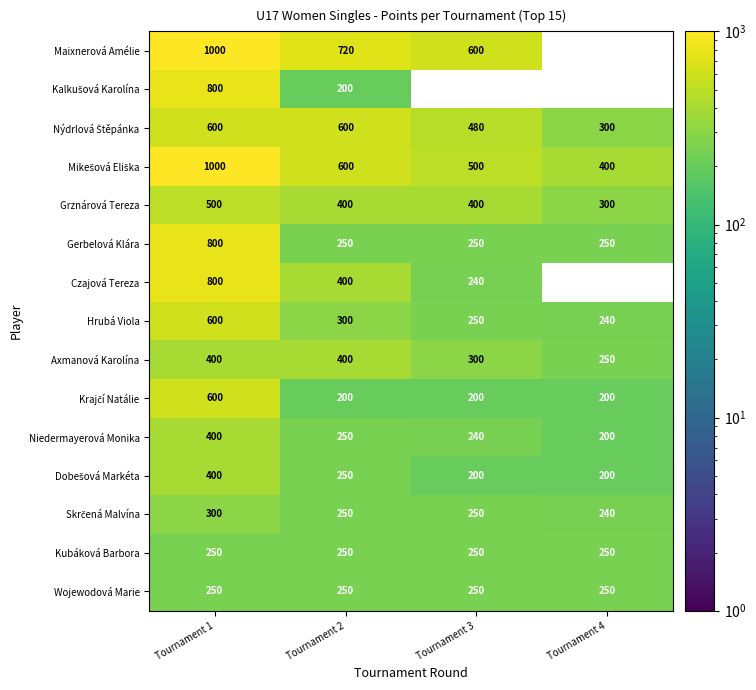

What is the total value across all series at Tournament 2?

5320